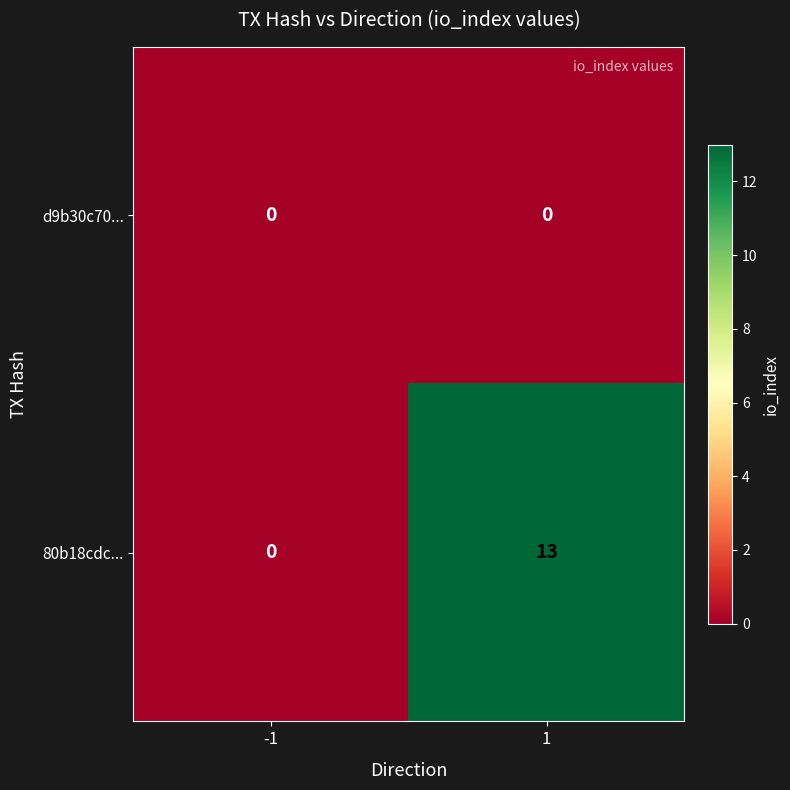

How many data points does each series have?

2